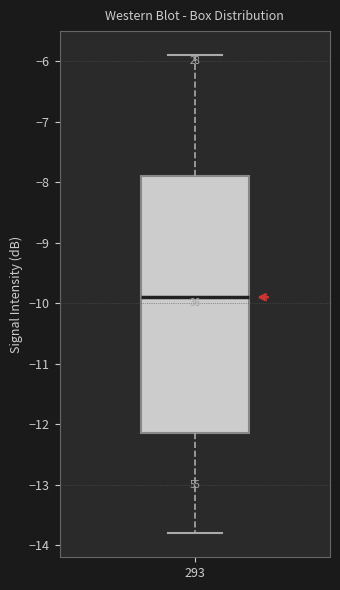

Where is the lower edge of the box at x = 293 on the y-axis? The values are not printed on the chart, so give them approximately, as read against the axis.

-12.1